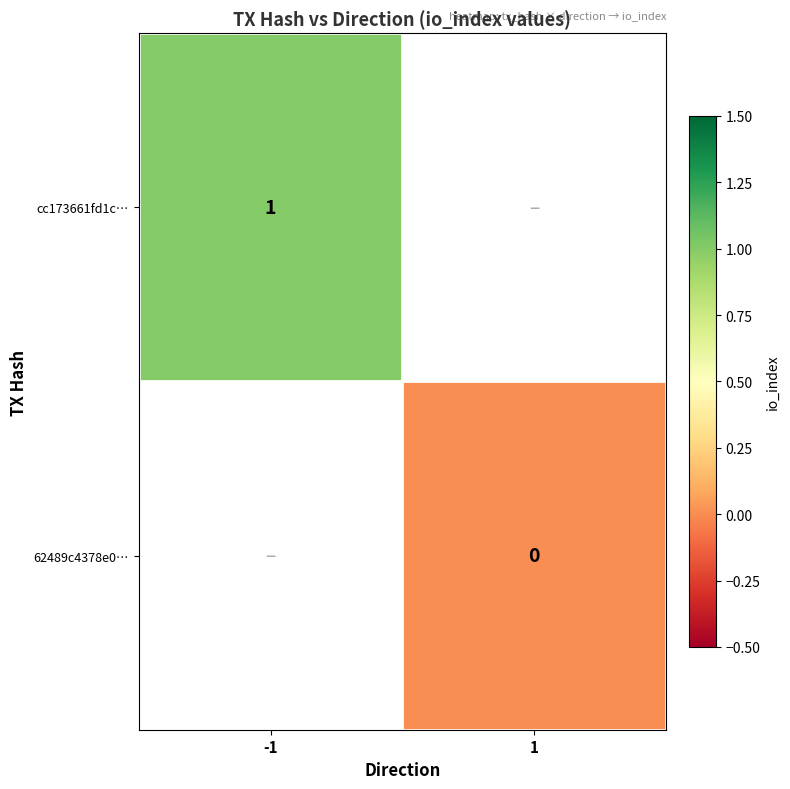

The cc173661fd1c… series shows 1 at -1. True or false?

True